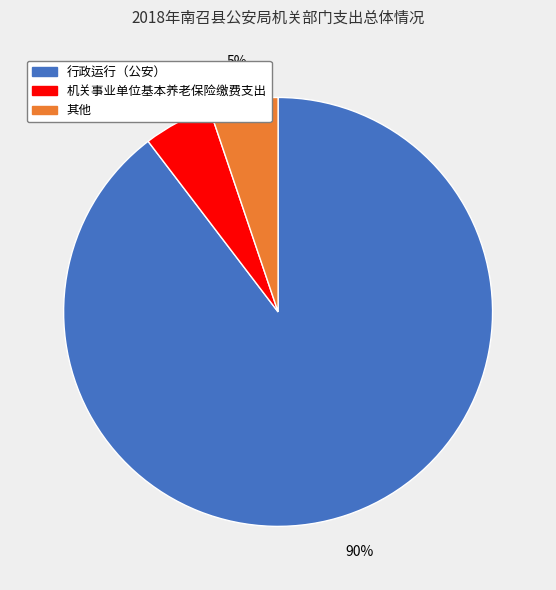

To the nearest percent, what is the average slice percentage?

33%